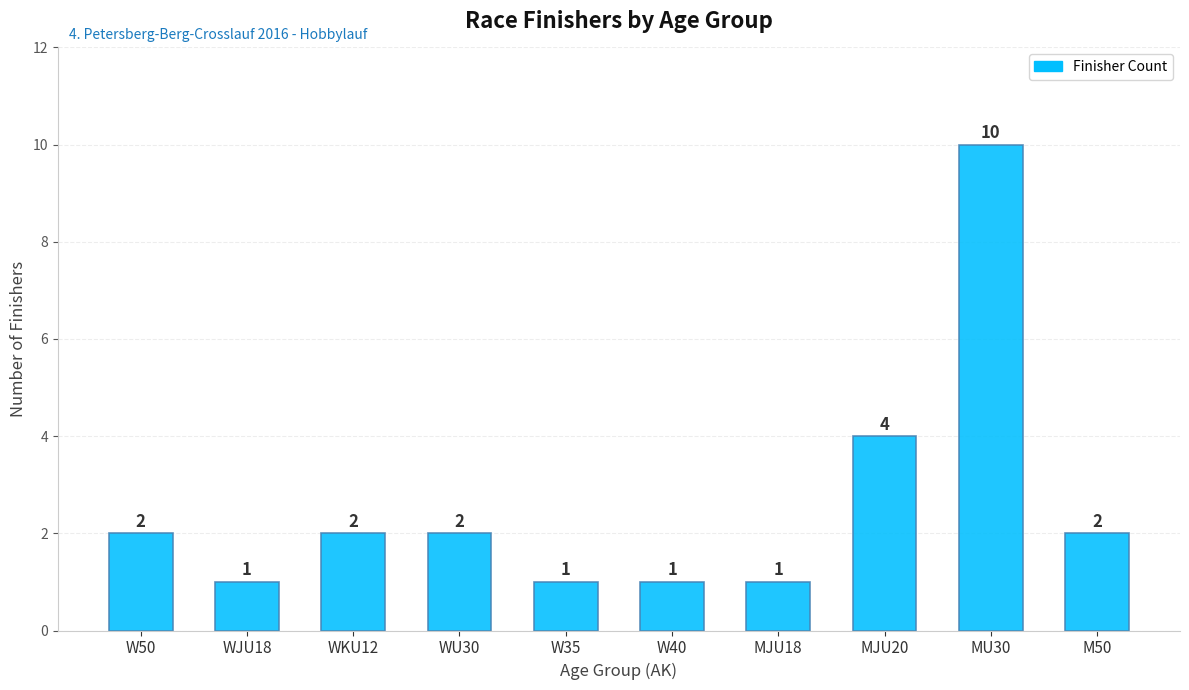

What is the change in value from WU30 to MU30?

+8